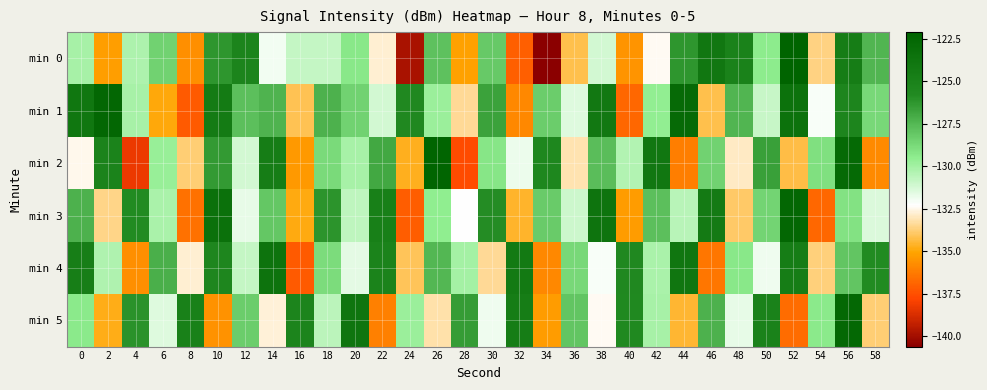

What is the total value across all series at 4?

-786.2